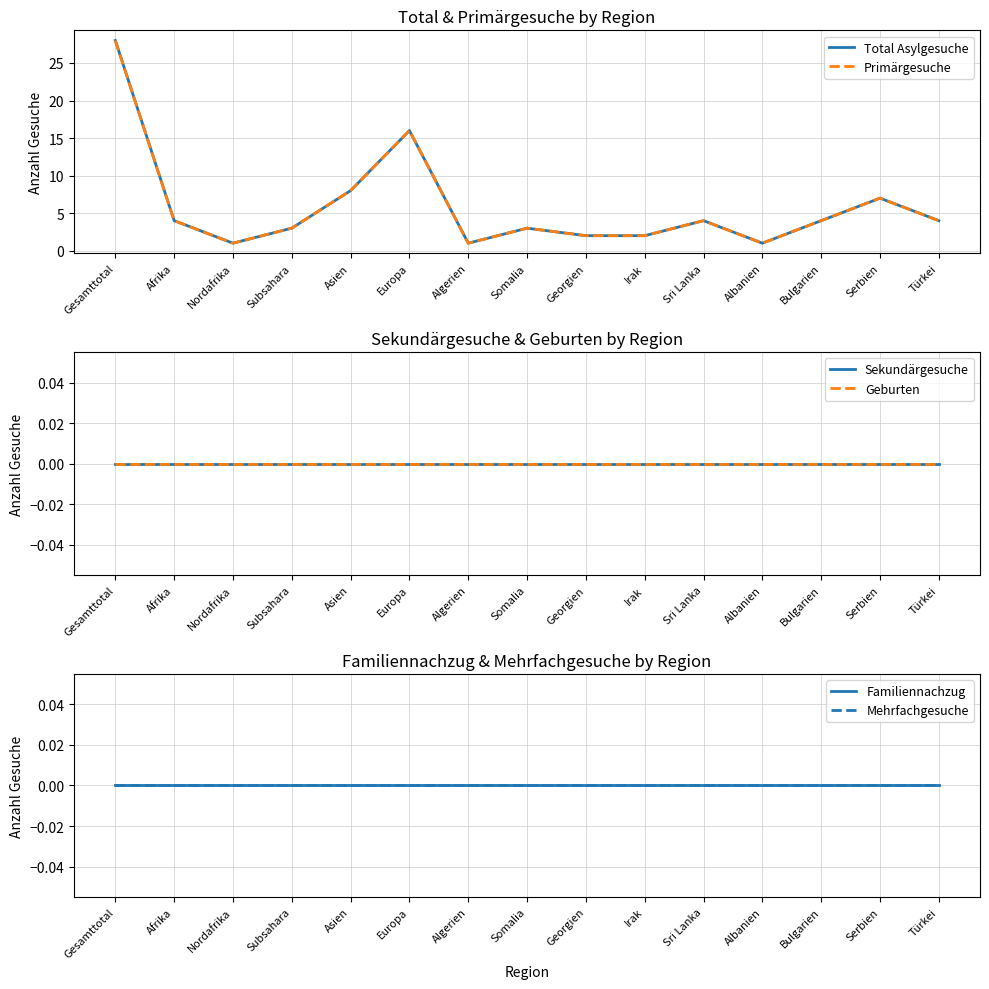

Reading left to right, extract all data points from this chart.

Total Asylgesuche: 28	4	1	3	8	16	1	3	2	2	4	1	4	7	4
Primärgesuche: 28	4	1	3	8	16	1	3	2	2	4	1	4	7	4
Sekundärgesuche: 0	0	0	0	0	0	0	0	0	0	0	0	0	0	0
Geburten: 0	0	0	0	0	0	0	0	0	0	0	0	0	0	0
Familiennachzug: 0	0	0	0	0	0	0	0	0	0	0	0	0	0	0
Mehrfachgesuche: 0	0	0	0	0	0	0	0	0	0	0	0	0	0	0